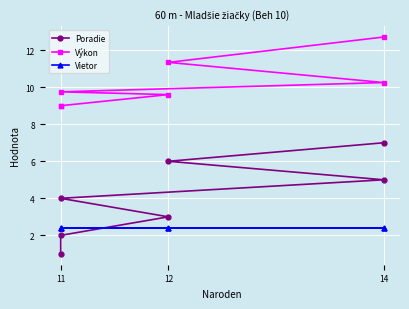

How many values in the Poradie series exceed 4?

3